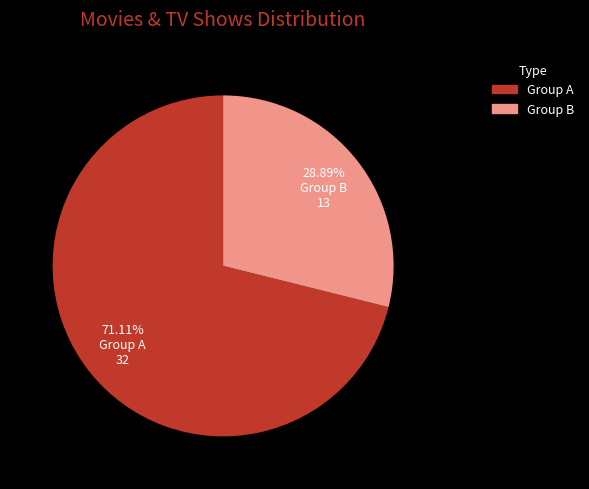

Count the number of slices in the pie.

2